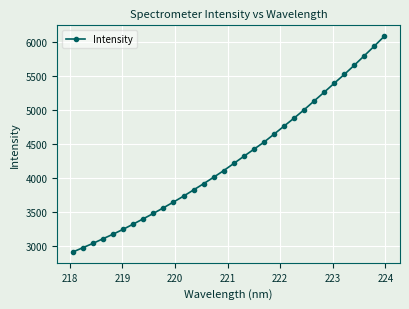

What is the value of the 30th point from the left?

5798.8